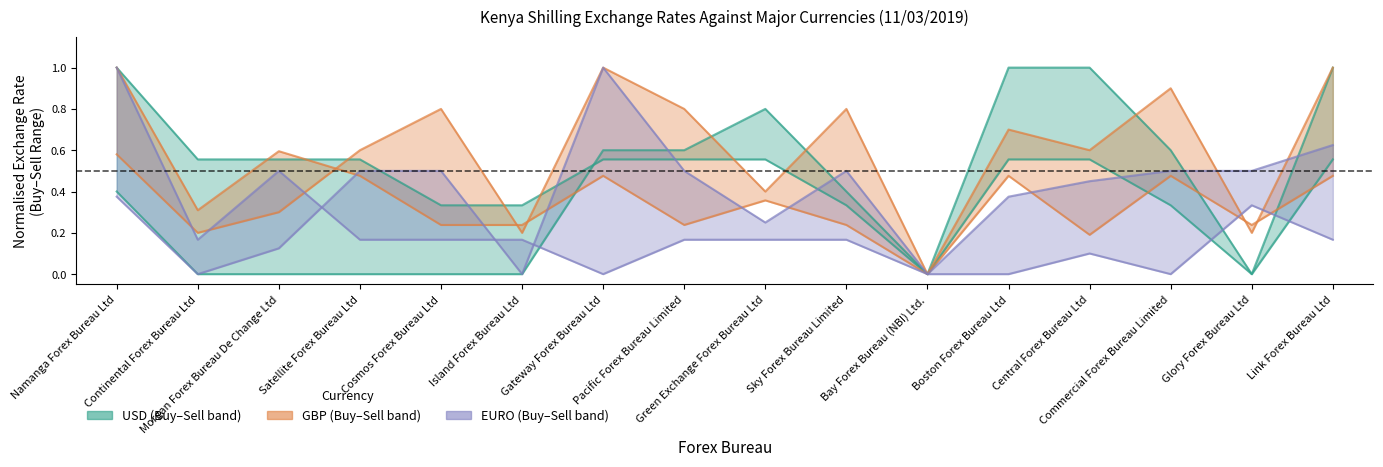

Reading left to right, extract all data points from this chart.

USD BUY: Namanga Forex Bureau Ltd=1.0	Continental Forex Bureau Ltd=0.6	Morgan Forex Bureau De Change Ltd=0.6	Satellite Forex Bureau Ltd=0.6	Cosmos Forex Bureau Ltd=0.3	Island Forex Bureau Ltd=0.3	Gateway Forex Bureau Ltd=0.6	Pacific Forex Bureau Limited=0.6	Green Exchange Forex Bureau Ltd=0.6	Sky Forex Bureau Limited=0.3	Bay Forex Bureau (NBI) Ltd.=0.0	Boston Forex Bureau Ltd=0.6	Central Forex Bureau Ltd=0.6	Commercial Forex Bureau Limited=0.3	Glory Forex Bureau Ltd=0.0	Link Forex Bureau Ltd=0.6
USD SELL: Namanga Forex Bureau Ltd=0.4	Continental Forex Bureau Ltd=0.0	Morgan Forex Bureau De Change Ltd=0.0	Satellite Forex Bureau Ltd=0.0	Cosmos Forex Bureau Ltd=0.0	Island Forex Bureau Ltd=0.0	Gateway Forex Bureau Ltd=0.6	Pacific Forex Bureau Limited=0.6	Green Exchange Forex Bureau Ltd=0.8	Sky Forex Bureau Limited=0.4	Bay Forex Bureau (NBI) Ltd.=0.0	Boston Forex Bureau Ltd=1.0	Central Forex Bureau Ltd=1.0	Commercial Forex Bureau Limited=0.6	Glory Forex Bureau Ltd=0.0	Link Forex Bureau Ltd=1.0
GBP BUY: Namanga Forex Bureau Ltd=1.0	Continental Forex Bureau Ltd=0.3	Morgan Forex Bureau De Change Ltd=0.6	Satellite Forex Bureau Ltd=0.5	Cosmos Forex Bureau Ltd=0.2	Island Forex Bureau Ltd=0.2	Gateway Forex Bureau Ltd=0.5	Pacific Forex Bureau Limited=0.2	Green Exchange Forex Bureau Ltd=0.4	Sky Forex Bureau Limited=0.2	Bay Forex Bureau (NBI) Ltd.=0.0	Boston Forex Bureau Ltd=0.5	Central Forex Bureau Ltd=0.2	Commercial Forex Bureau Limited=0.5	Glory Forex Bureau Ltd=0.2	Link Forex Bureau Ltd=0.5
GBP SELL: Namanga Forex Bureau Ltd=0.6	Continental Forex Bureau Ltd=0.2	Morgan Forex Bureau De Change Ltd=0.3	Satellite Forex Bureau Ltd=0.6	Cosmos Forex Bureau Ltd=0.8	Island Forex Bureau Ltd=0.2	Gateway Forex Bureau Ltd=1.0	Pacific Forex Bureau Limited=0.8	Green Exchange Forex Bureau Ltd=0.4	Sky Forex Bureau Limited=0.8	Bay Forex Bureau (NBI) Ltd.=0.0	Boston Forex Bureau Ltd=0.7	Central Forex Bureau Ltd=0.6	Commercial Forex Bureau Limited=0.9	Glory Forex Bureau Ltd=0.2	Link Forex Bureau Ltd=1.0
EURO BUY: Namanga Forex Bureau Ltd=1.0	Continental Forex Bureau Ltd=0.2	Morgan Forex Bureau De Change Ltd=0.5	Satellite Forex Bureau Ltd=0.2	Cosmos Forex Bureau Ltd=0.2	Island Forex Bureau Ltd=0.2	Gateway Forex Bureau Ltd=0.0	Pacific Forex Bureau Limited=0.2	Green Exchange Forex Bureau Ltd=0.2	Sky Forex Bureau Limited=0.2	Bay Forex Bureau (NBI) Ltd.=0.0	Boston Forex Bureau Ltd=0.0	Central Forex Bureau Ltd=0.1	Commercial Forex Bureau Limited=0.0	Glory Forex Bureau Ltd=0.3	Link Forex Bureau Ltd=0.2
EURO SELL: Namanga Forex Bureau Ltd=0.4	Continental Forex Bureau Ltd=0.0	Morgan Forex Bureau De Change Ltd=0.1	Satellite Forex Bureau Ltd=0.5	Cosmos Forex Bureau Ltd=0.5	Island Forex Bureau Ltd=0.0	Gateway Forex Bureau Ltd=1.0	Pacific Forex Bureau Limited=0.5	Green Exchange Forex Bureau Ltd=0.2	Sky Forex Bureau Limited=0.5	Bay Forex Bureau (NBI) Ltd.=0.0	Boston Forex Bureau Ltd=0.4	Central Forex Bureau Ltd=0.4	Commercial Forex Bureau Limited=0.5	Glory Forex Bureau Ltd=0.5	Link Forex Bureau Ltd=0.6